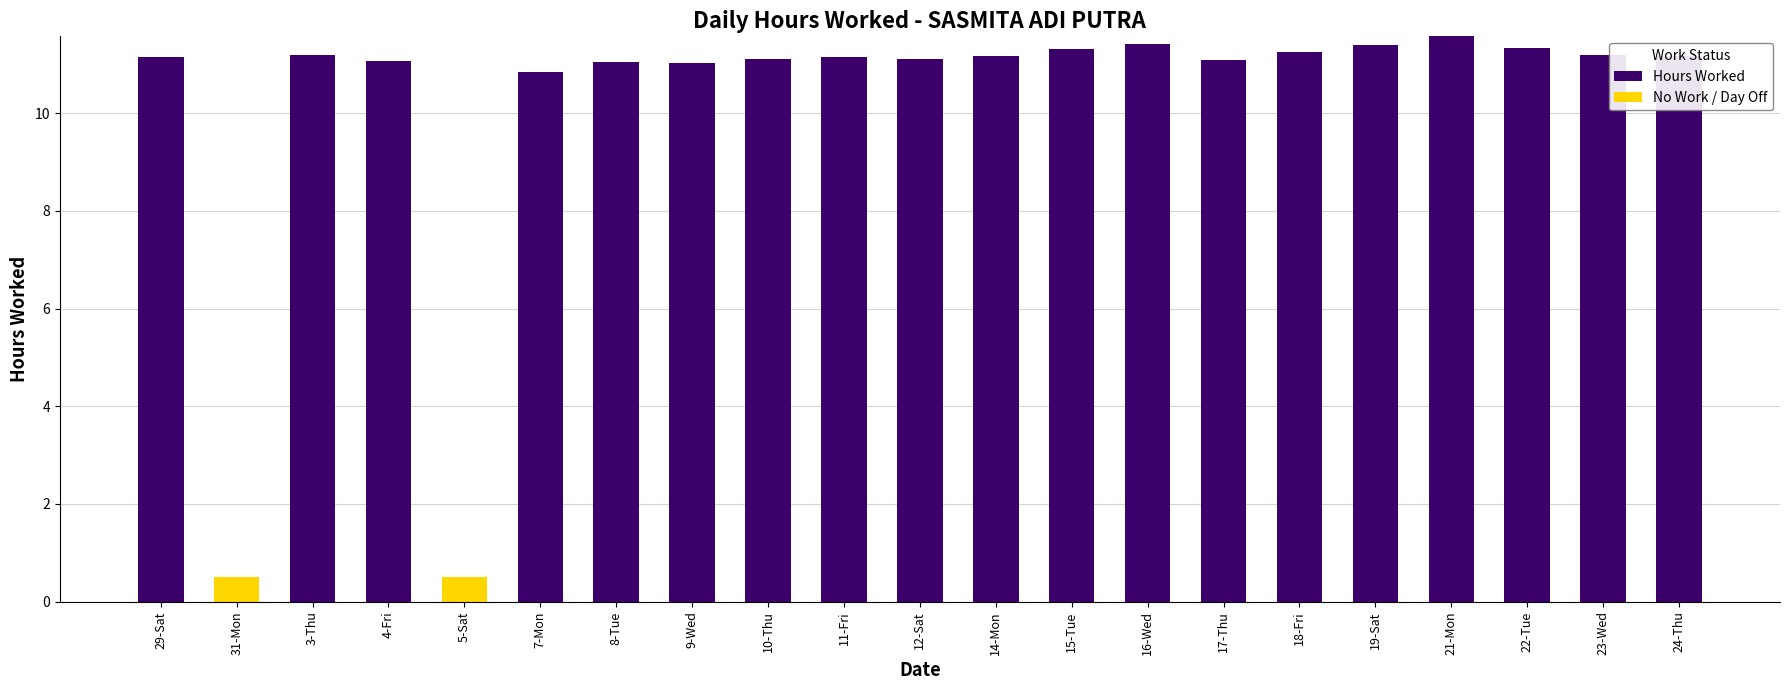

At which label is Hours Worked closest to 5?

31-Mon